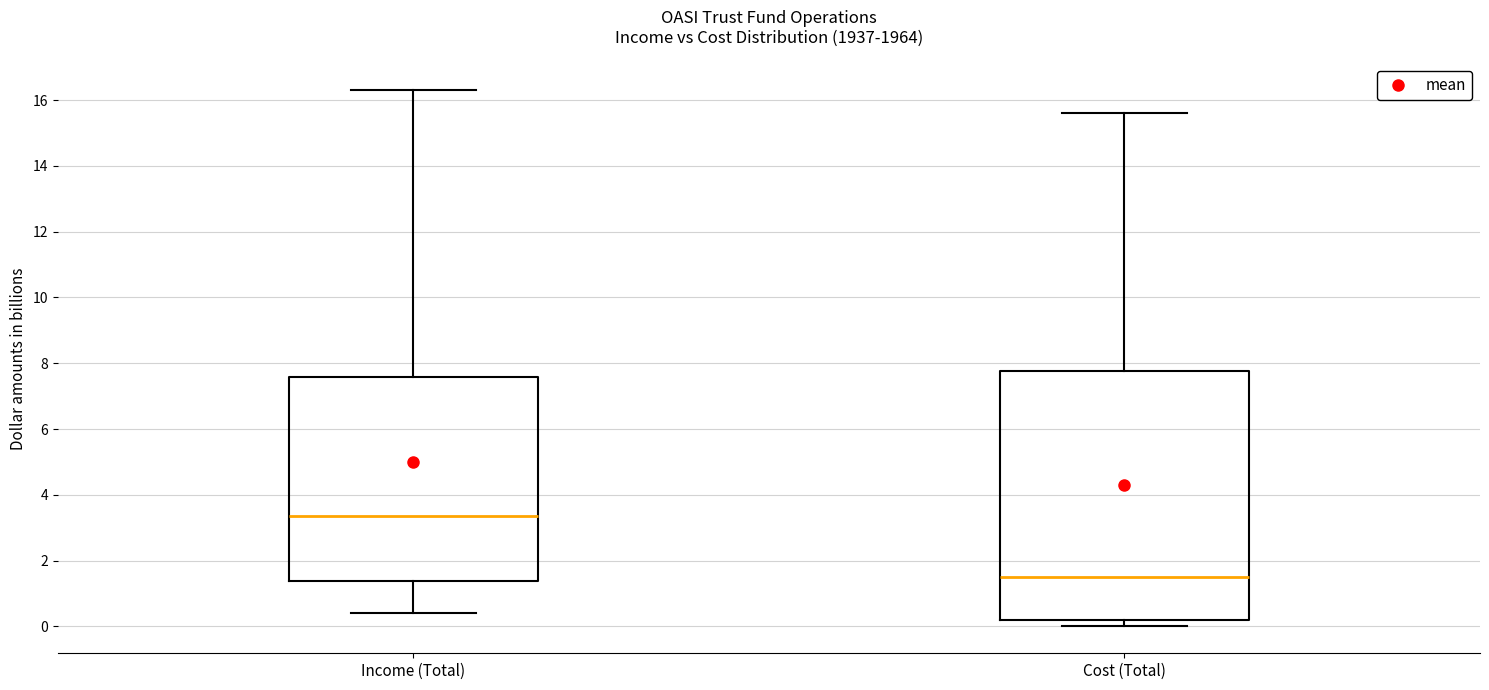

Which box has the lowest median line?

Cost (Total)